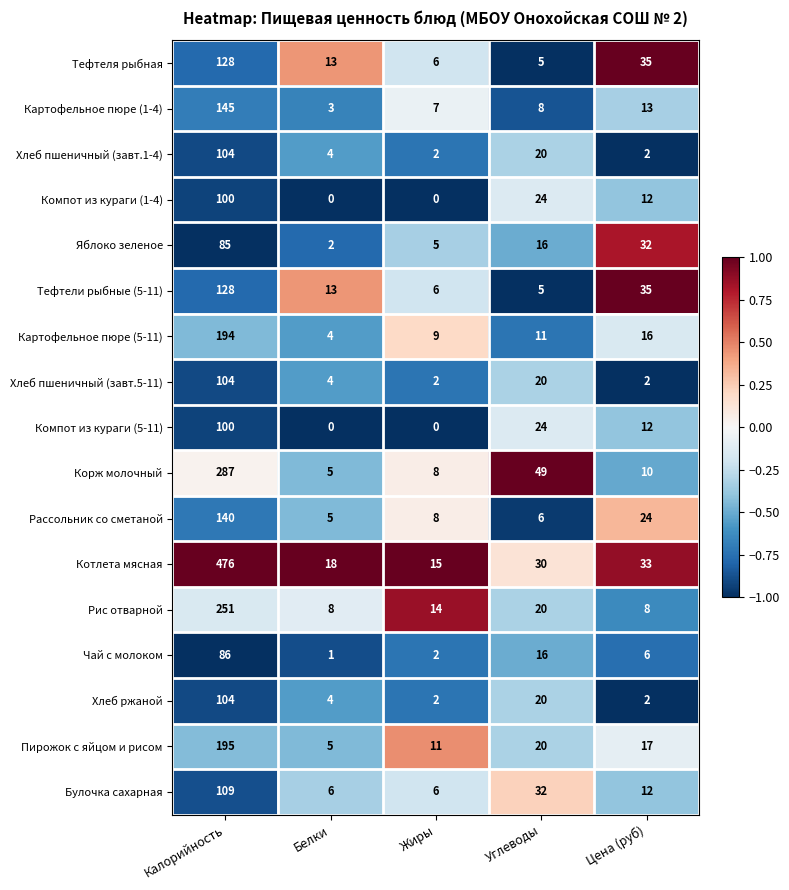

At which label does Компот из кураги (1-4) reach its peak?

Калорийность